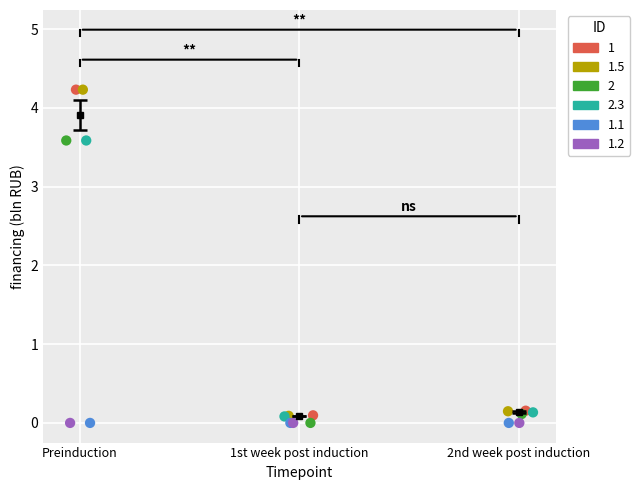

What are all the series names shown in the legend?

1, 1.5, 2, 2.3, 1.1, 1.2